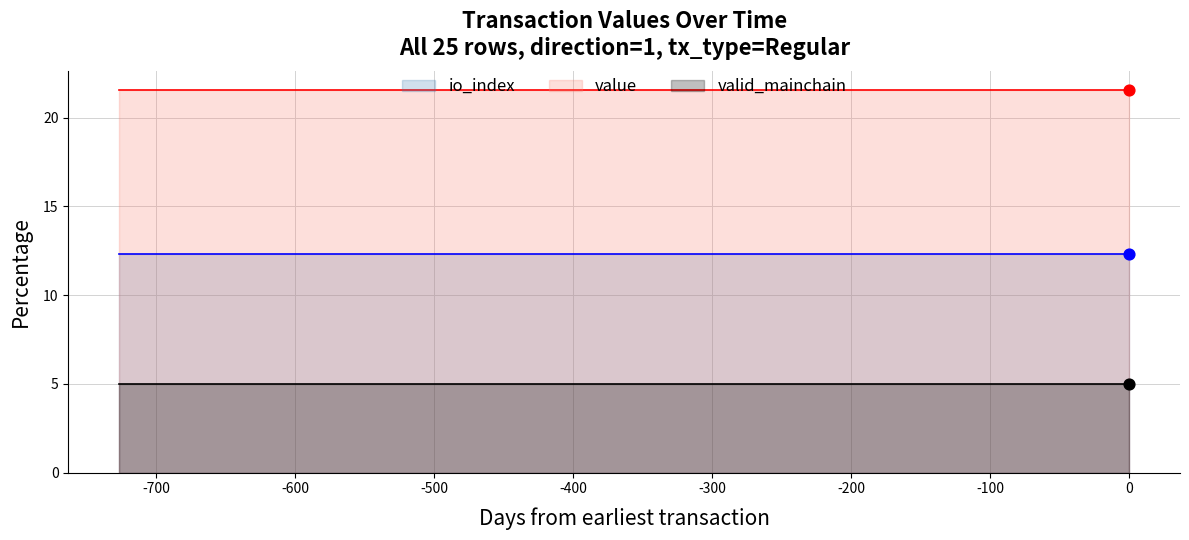

Which series has the largest total across all categories?

value